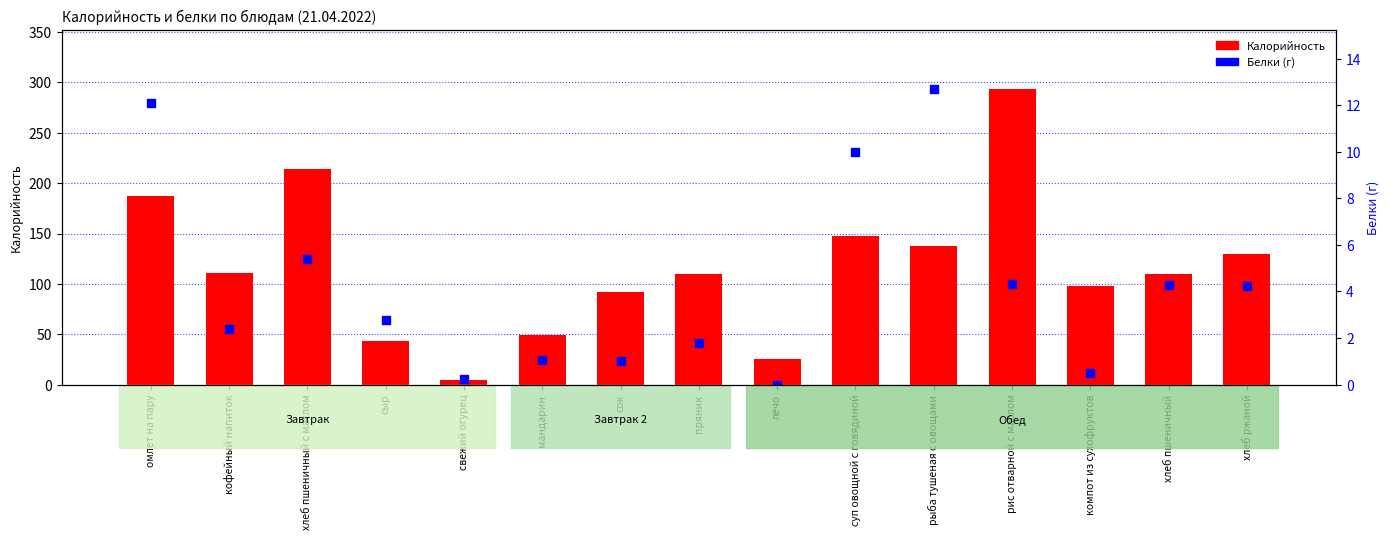

At how many categories does at least one series exceed 63?

12